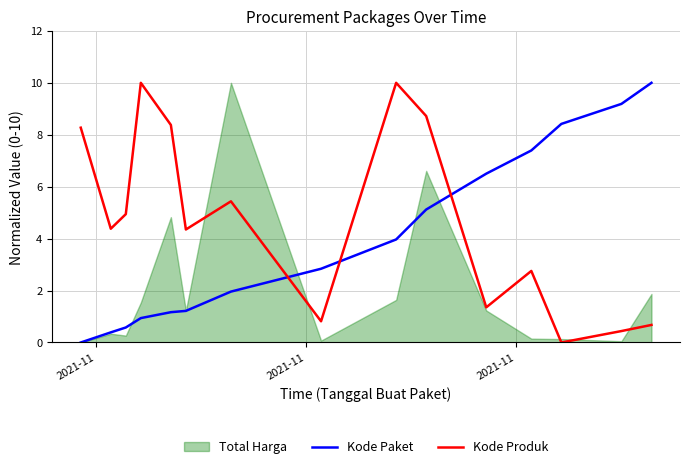

True or false: Kode Paket and Kode Produk intersect in this chart.

True